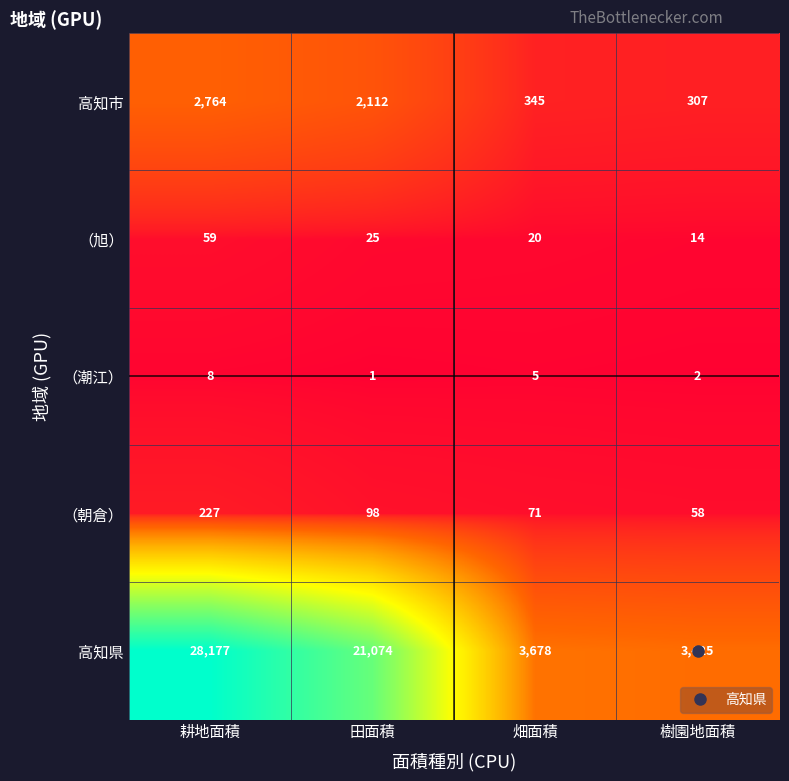

At how many categories does at least one series exceed 23560?

1